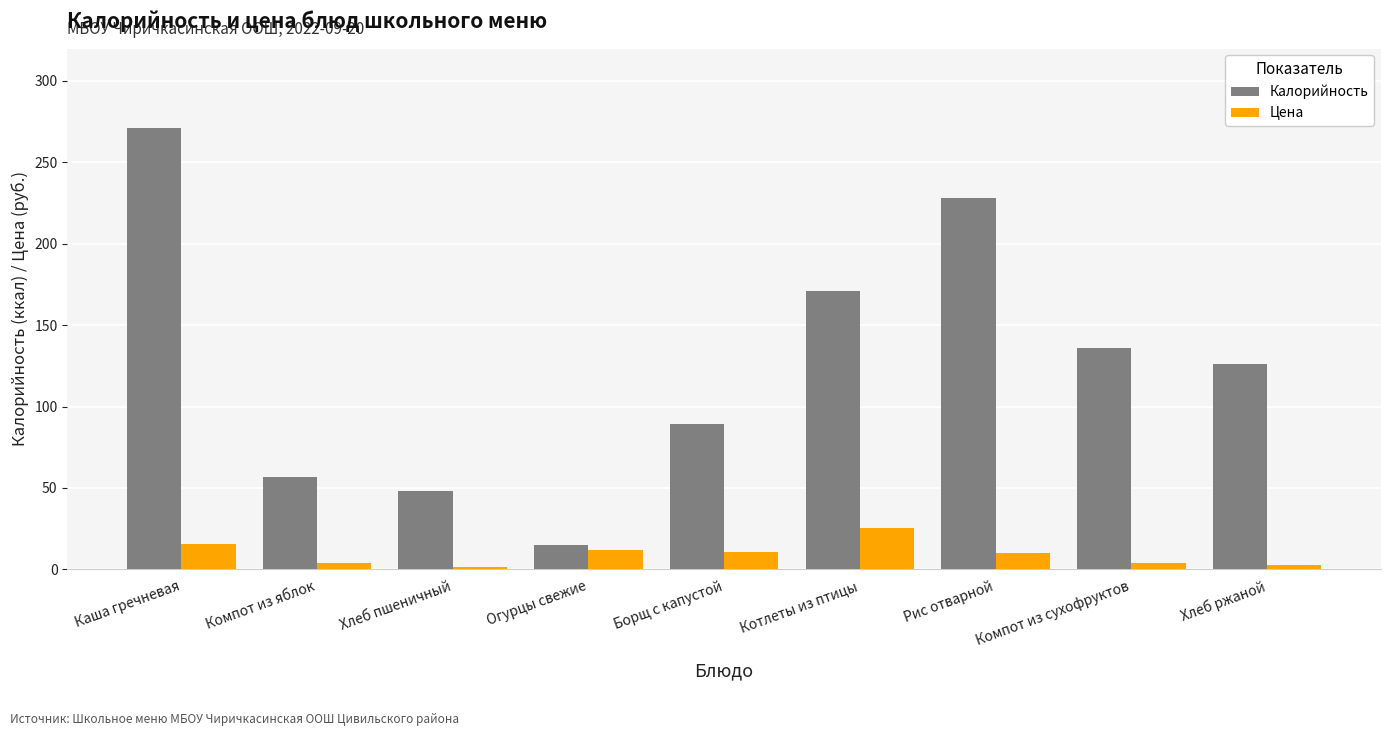

Which series has the largest total across all categories?

Калорийность